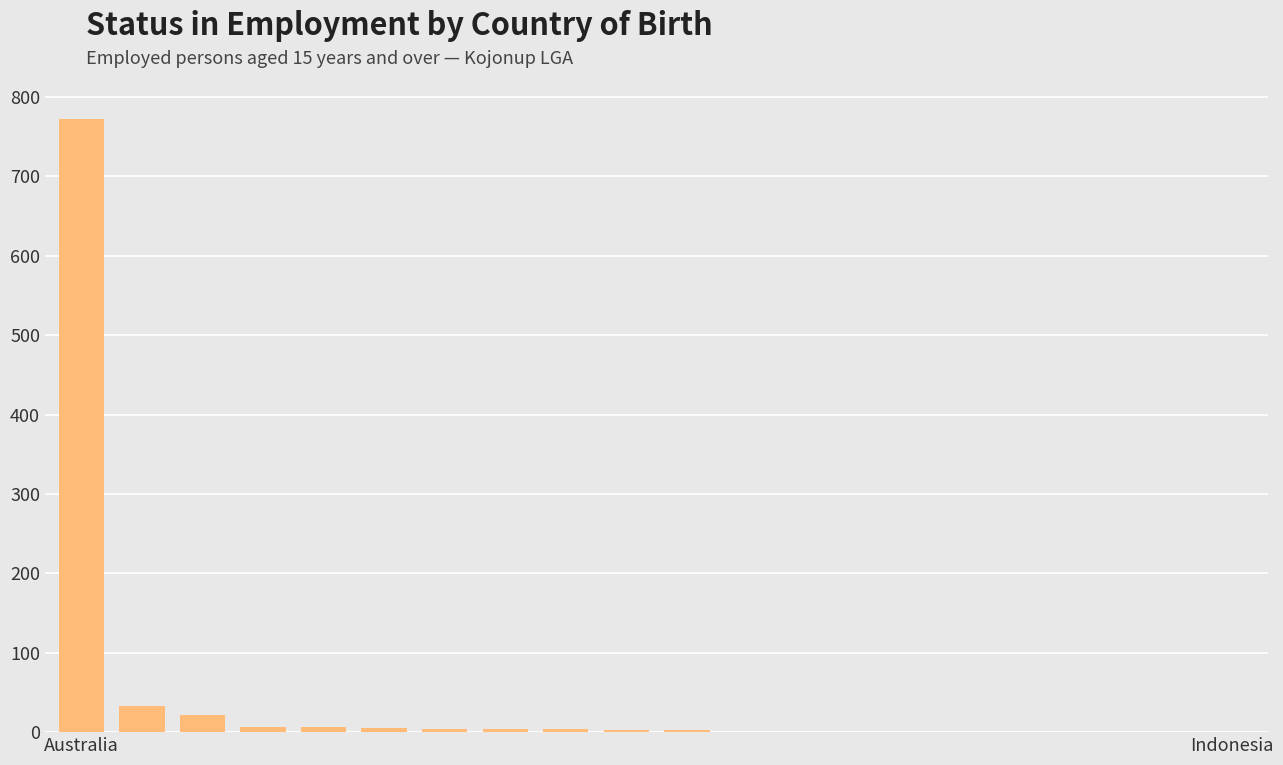

What is the maximum value shown in the chart?

772